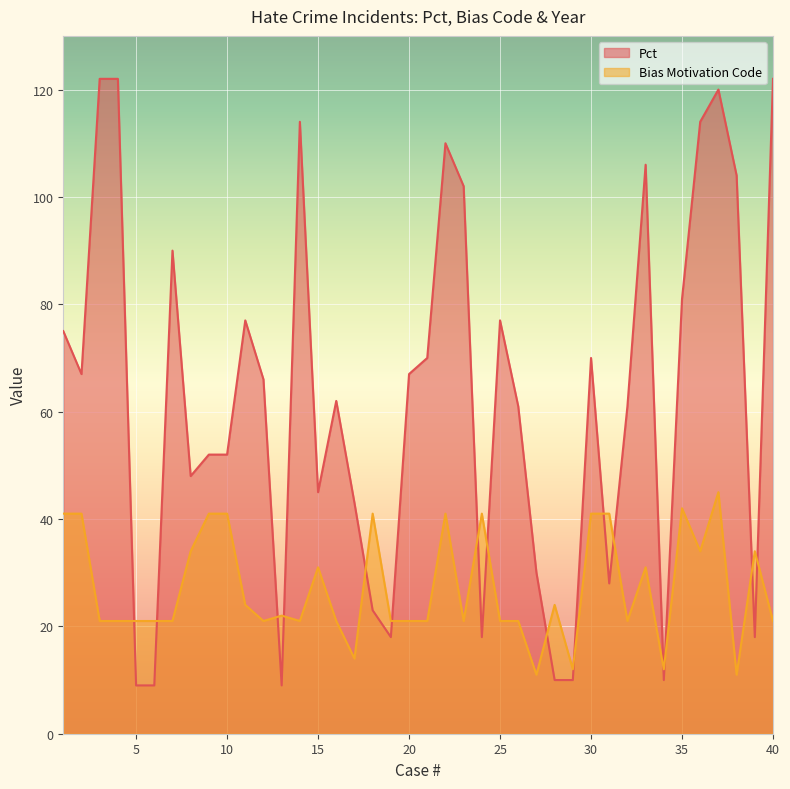

What is the difference between the maximum and minimum values in the Bias Motivation Code series?

34